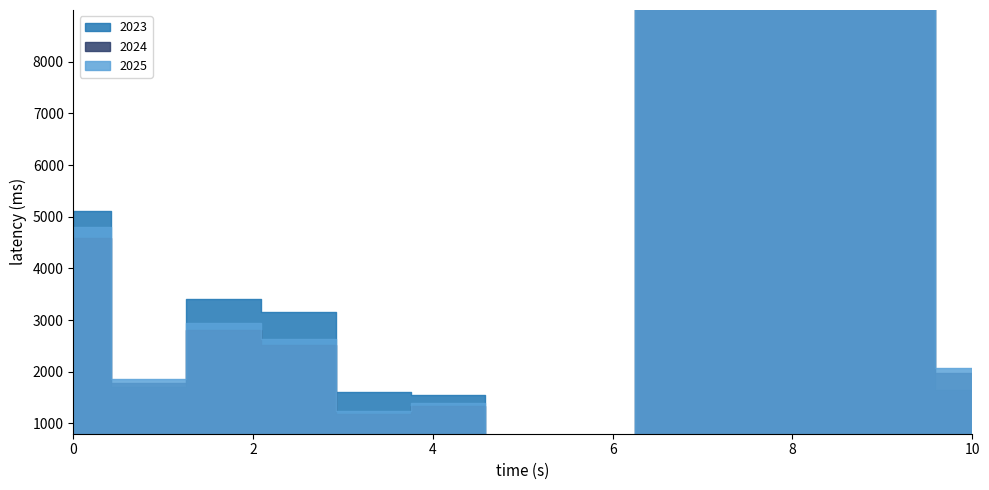

How many series are shown in this chart?

3